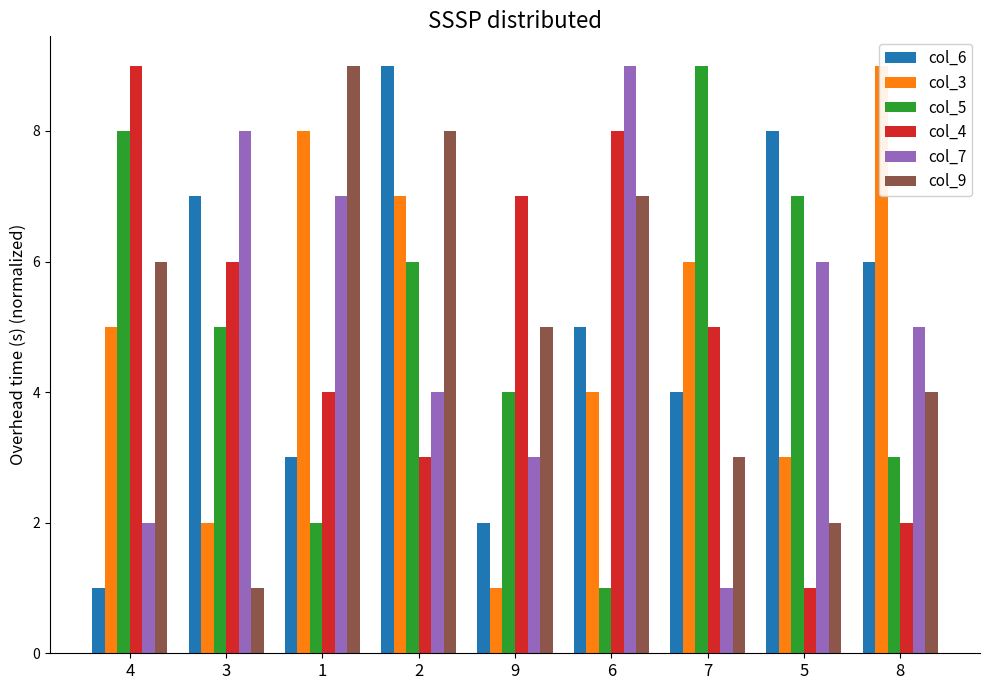

Which category has the lowest value in the col_7 series?

7